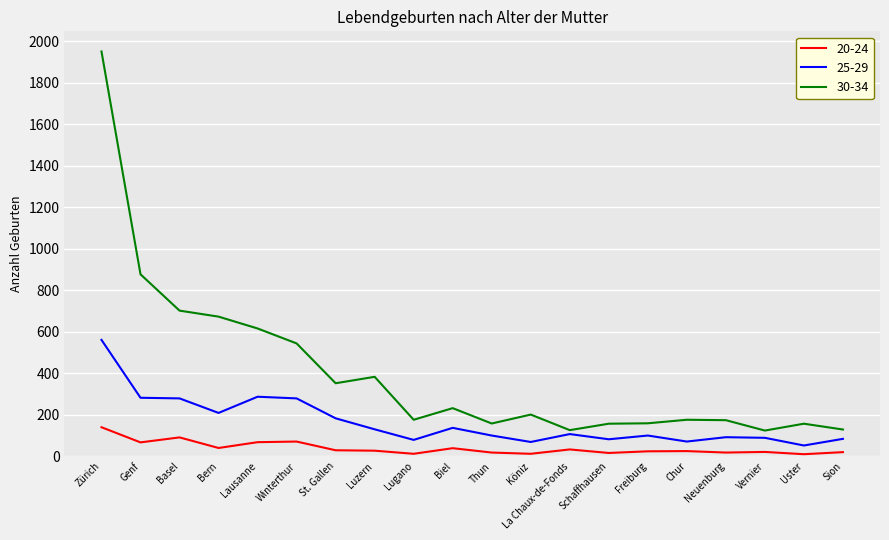

How many lines are shown in the chart?

3